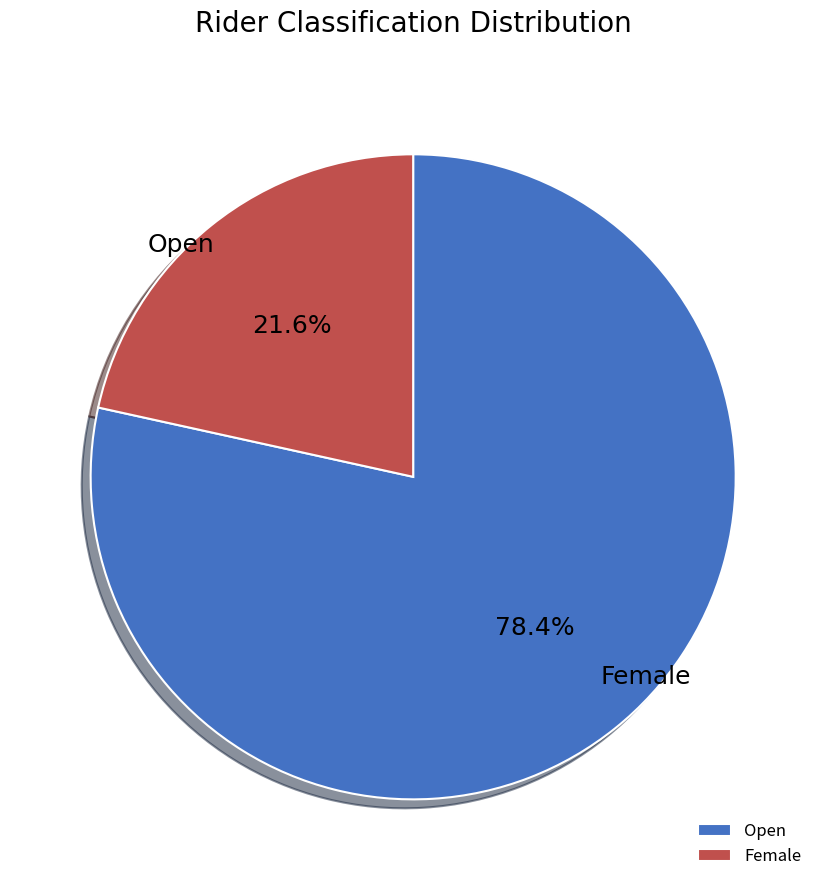

The Open slice represents 78% of the pie. True or false?

True